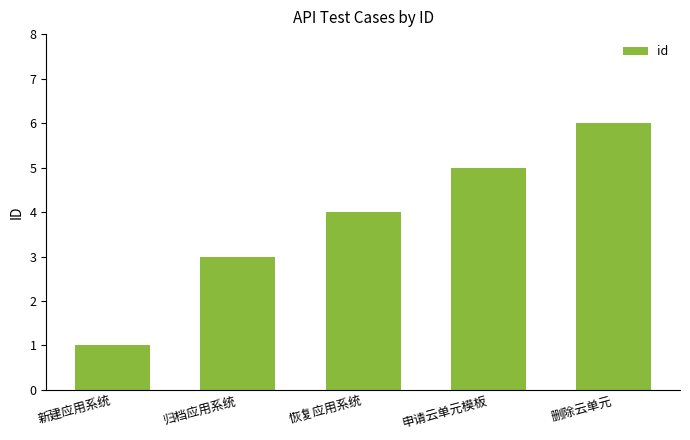

What is the change in value from 归档应用系统 to 删除云单元?

+3